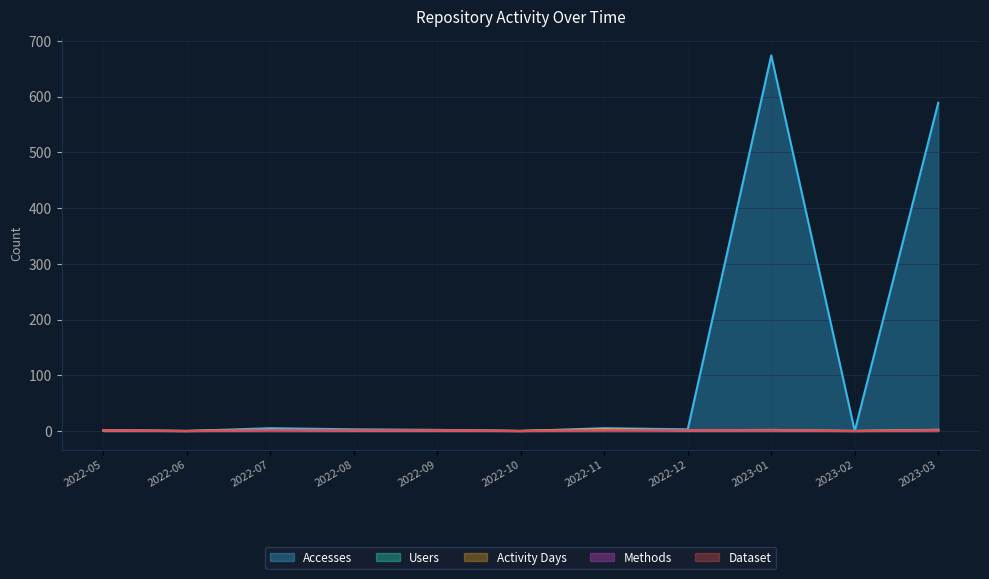

Reading left to right, transcribe all the data shown in this chart.

Accesses: 1	0	5	3	2	0	5	3	674	0	589
Users: 1	0	2	1	1	0	3	1	1	0	2
Activity Days: 1	0	2	1	1	0	3	1	2	0	2
Methods: 1	0	1	1	1	0	1	1	1	0	1
Dataset: 1	0	1	1	1	0	1	1	1	0	1